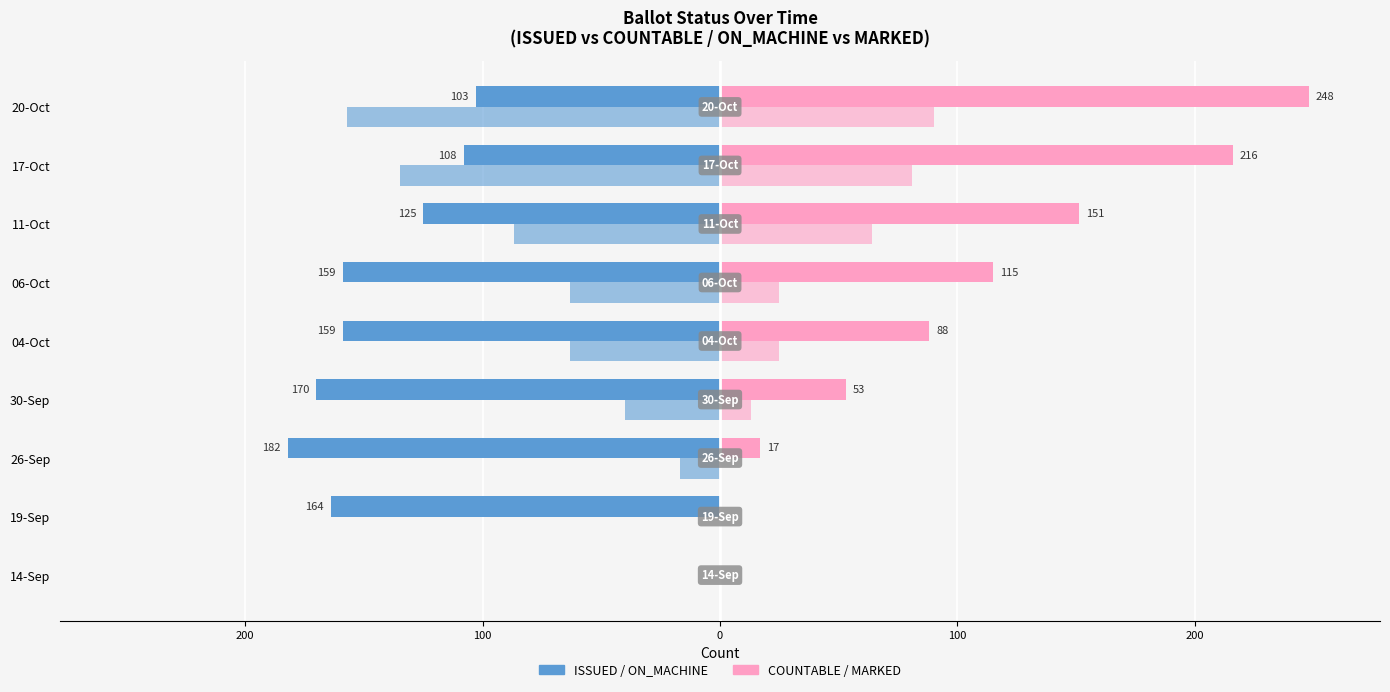

How many data points does each series have?

9